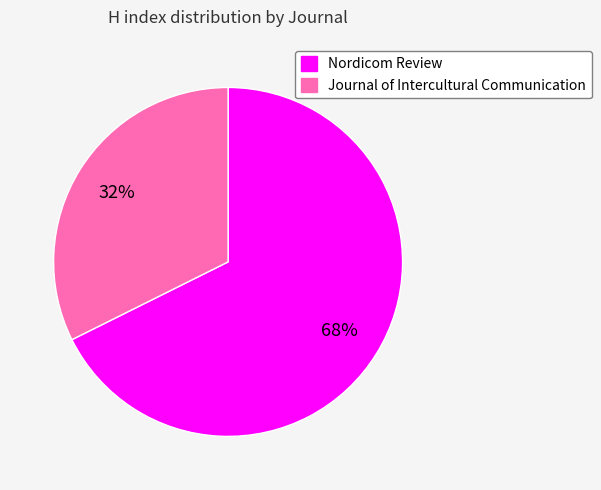

What is the ratio of the value at Journal of Intercultural Communication to the value at Nordicom Review?

0.5